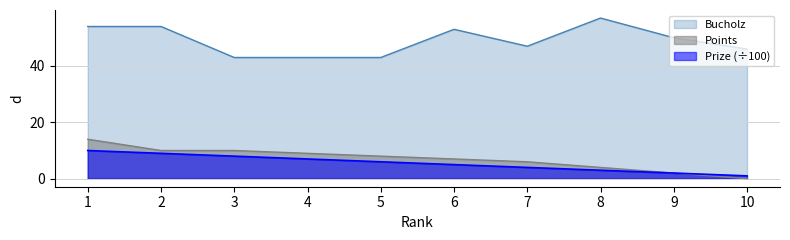

Reading left to right, what are all the values shown in this chart?

Prize: 1=10	2=9	3=8	4=7	5=6	6=5	7=4	8=3	9=2	10=1
Points: 1=14	2=10	3=10	4=9	5=8	6=7	7=6	8=4	9=2	10=0
Bucholz: 1=54	2=54	3=43	4=43	5=43	6=53	7=47	8=57	9=50	10=46